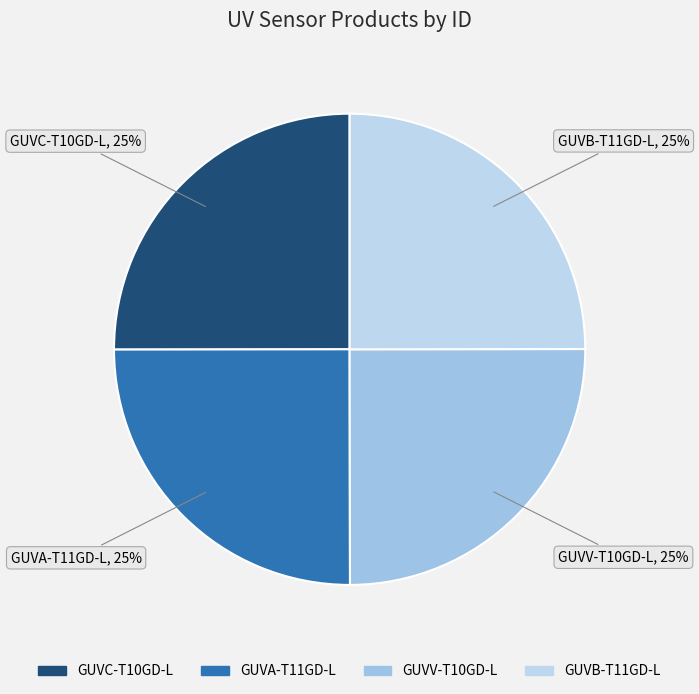

What percentage is the GUVA-T11GD-L slice, to the nearest percent?

25%